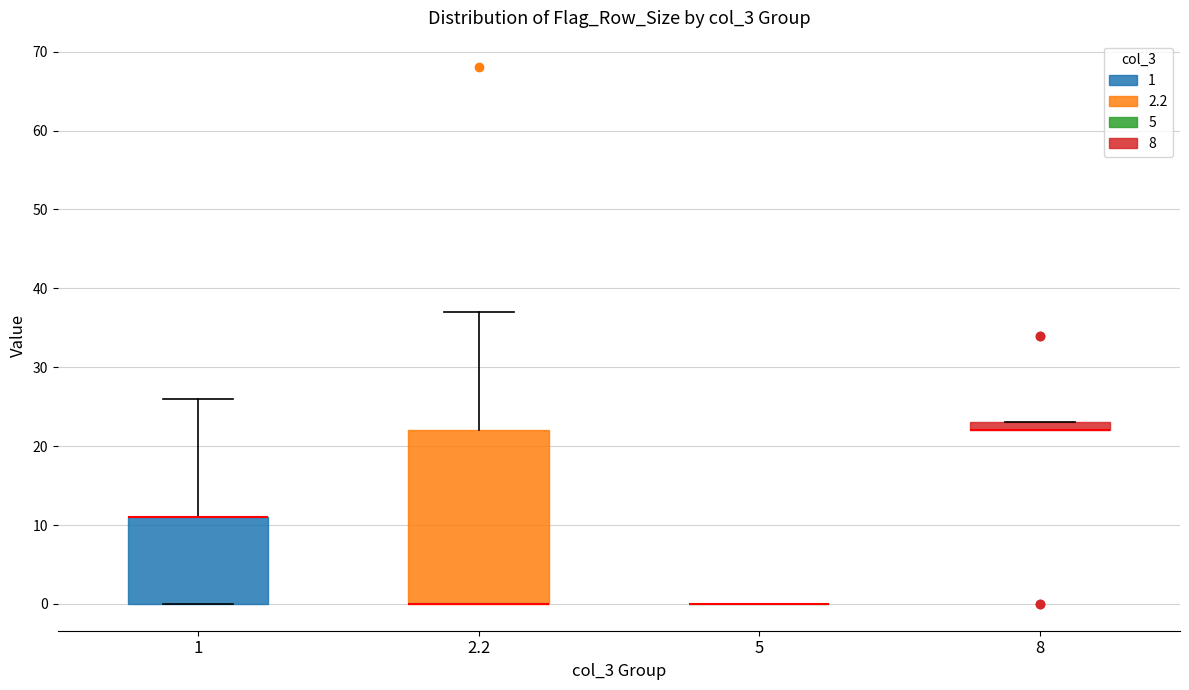

Where is the lower edge of the box at x = 1 on the y-axis? The values are not printed on the chart, so give them approximately, as read against the axis.

0